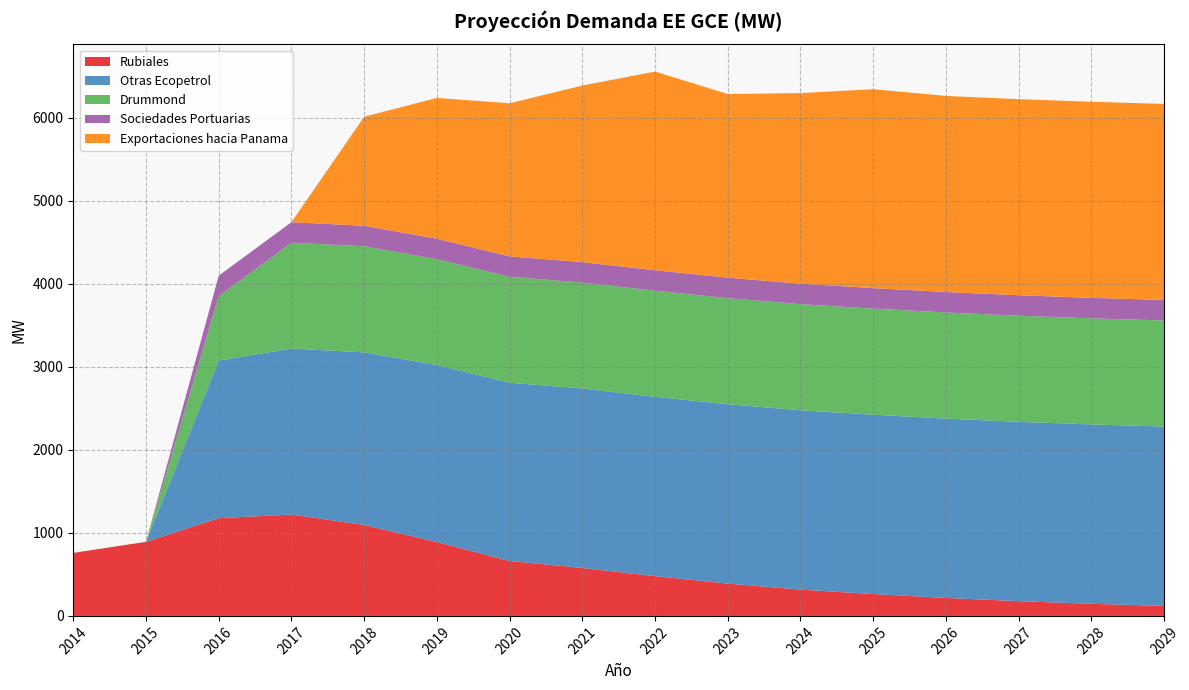

Reading left to right, transcribe all the data shown in this chart.

Rubiales: 759.2	892.3	1177.8	1221.1	1095.9	888.9	661.9	577.5	478.9	389.4	316.8	263.5	216.5	177.6	145.9	120.2
Otras Ecopetrol: 0.0	0.0	1899.2	2000.0	2079.5	2133.1	2147.7	2162.4	2160.8	2160.8	2160.8	2160.8	2160.8	2160.8	2160.8	2160.8
Drummond: 0.0	0.0	775.3	1275.7	1278.5	1275.7	1275.7	1275.7	1278.5	1278.5	1278.5	1278.5	1278.5	1278.5	1278.5	1278.5
Sociedades Portuarias: 0.0	0.0	246.6	246.6	246.6	246.6	246.6	246.6	246.6	246.6	246.6	246.6	246.6	246.6	246.6	246.6
Exportaciones hacia Panama: 0.0	0.0	0.0	0.0	1313.4	1696.4	1844.0	2127.4	2393.2	2212.3	2296.3	2396.3	2362.5	2362.5	2362.5	2362.5